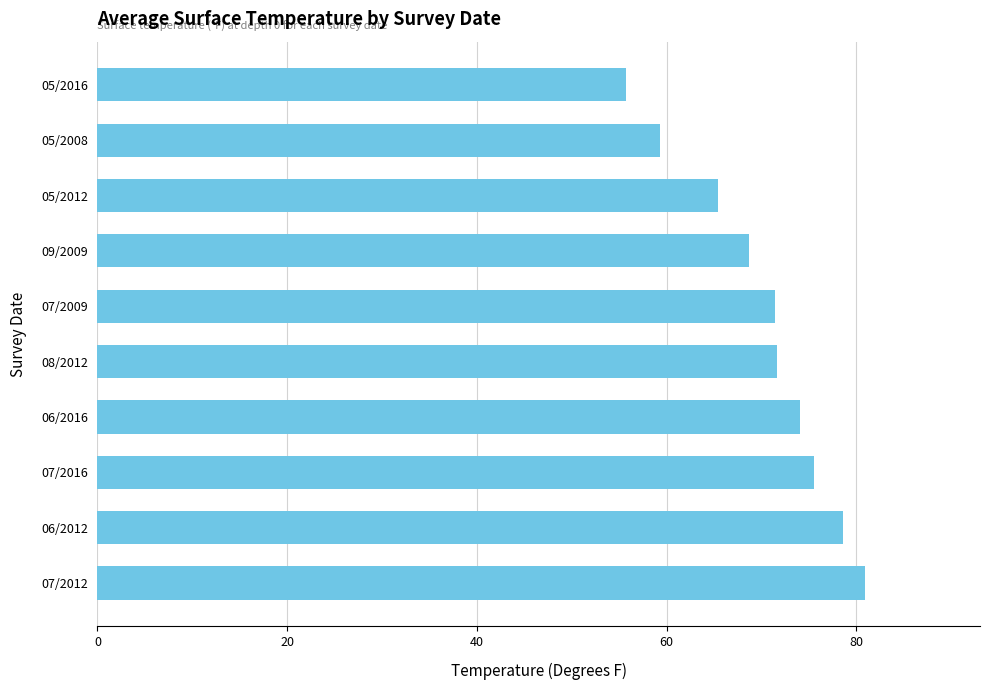

What is the difference between the second highest and second lowest values?

19.3